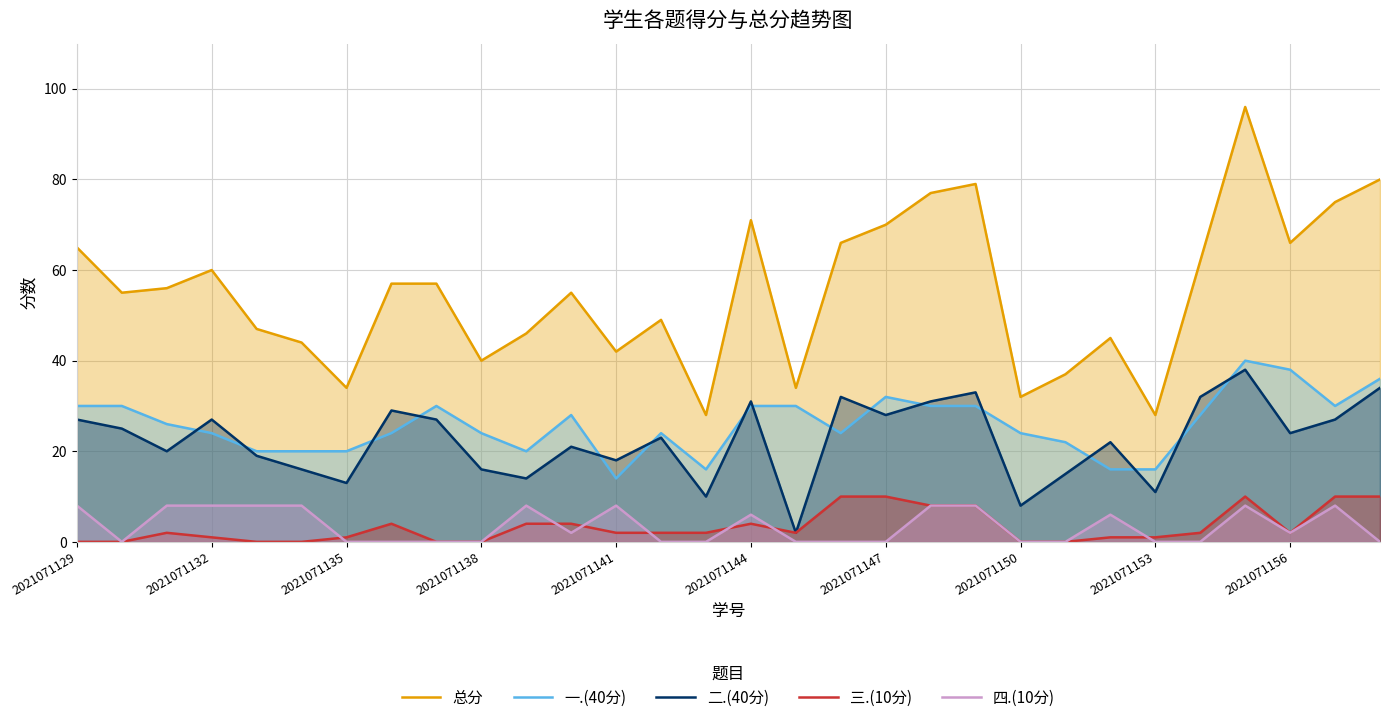

What is the difference between the 二.(40分) values at 2021071135 and 2021071144?

18